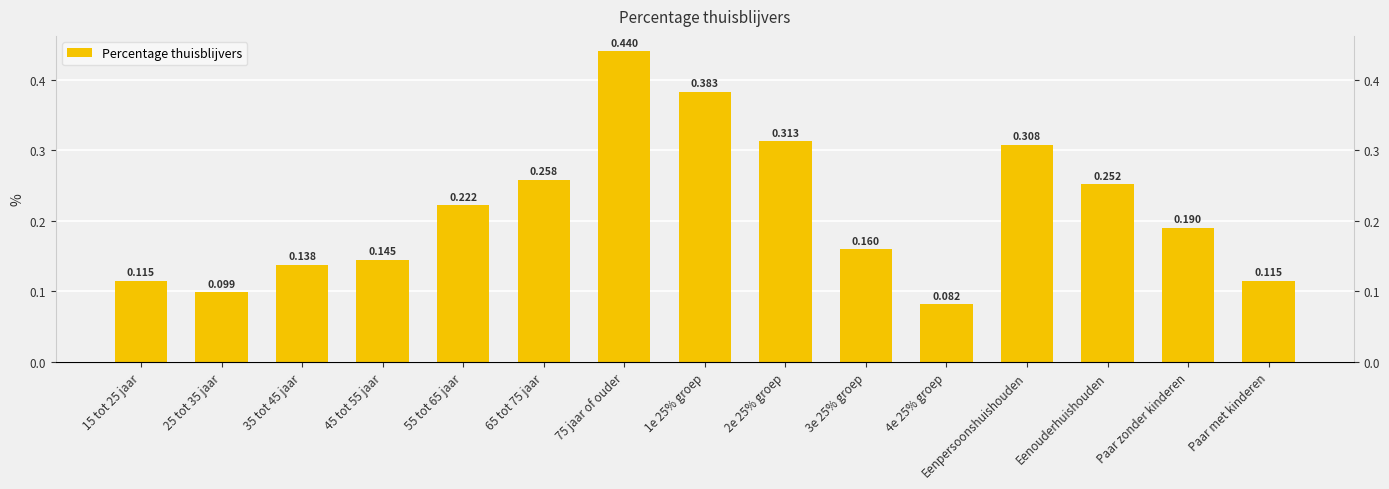

The value at 35 tot 45 jaar is 0.1. True or false?

True